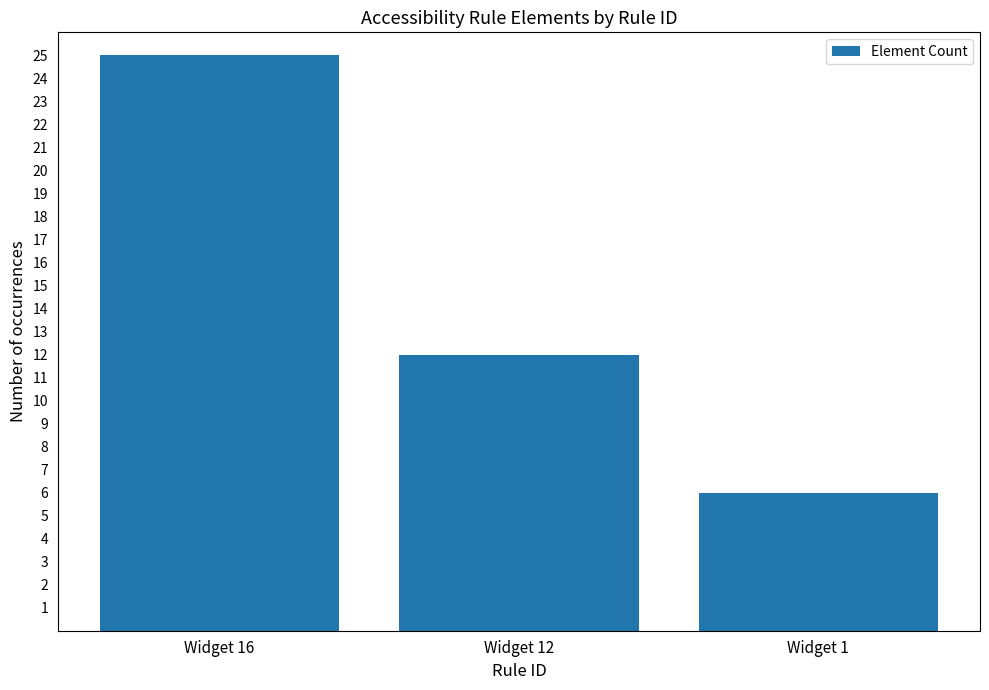

What is the value of the 3rd bar from the left?

6